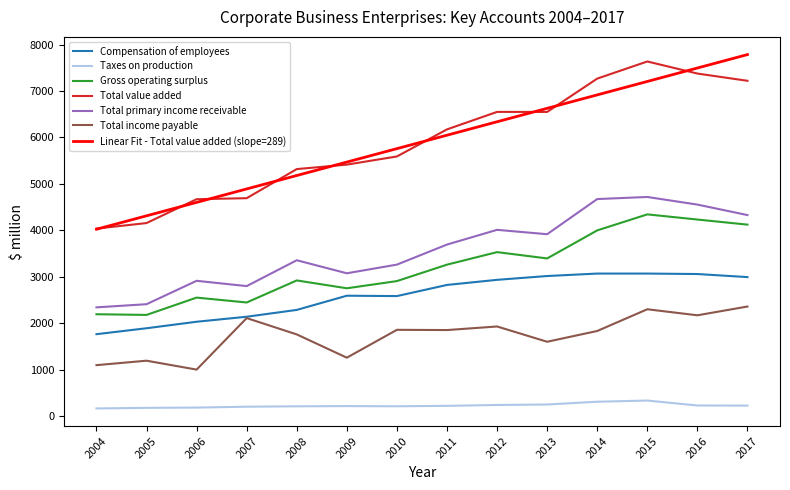

What is the total value across all series at 2010?

22158.4